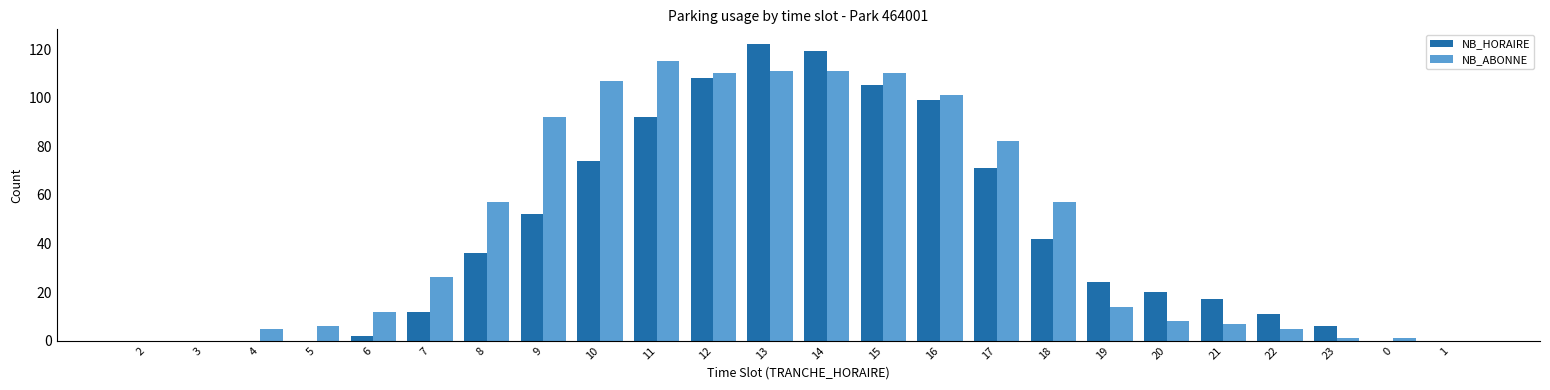

What is the greatest value displayed?

122